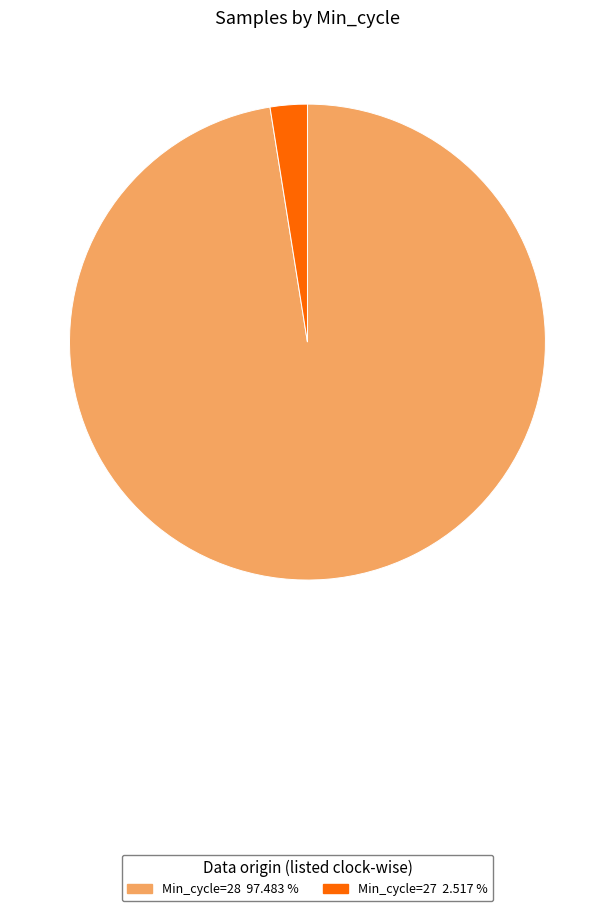

Does any single category account for the majority?

Yes